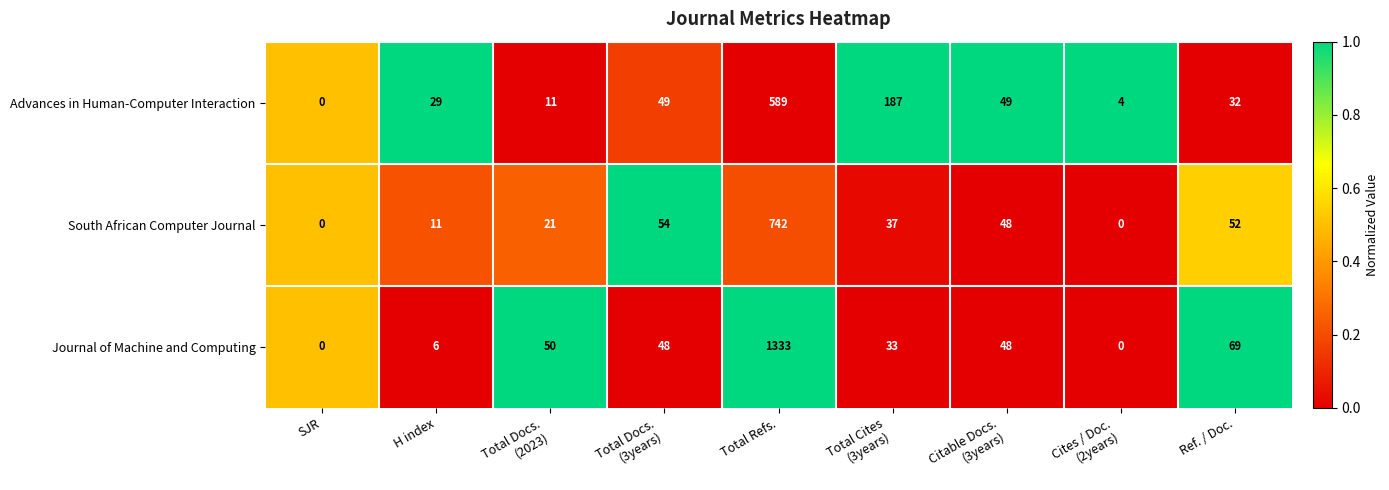

Which series has the widest spread of values?

Journal of Machine and Computing